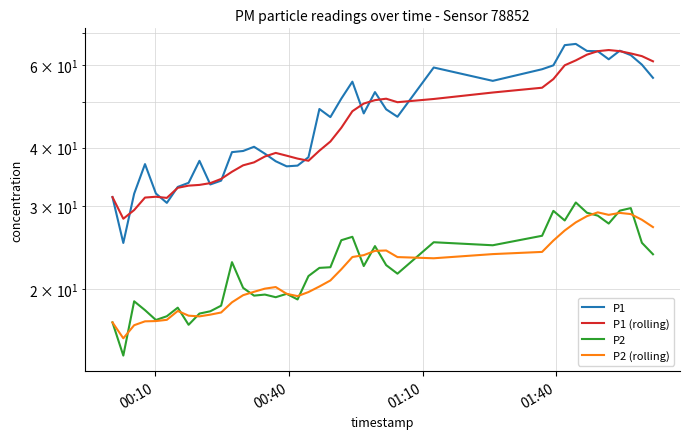

True or false: P1 and P2 (rolling) intersect in this chart.

False